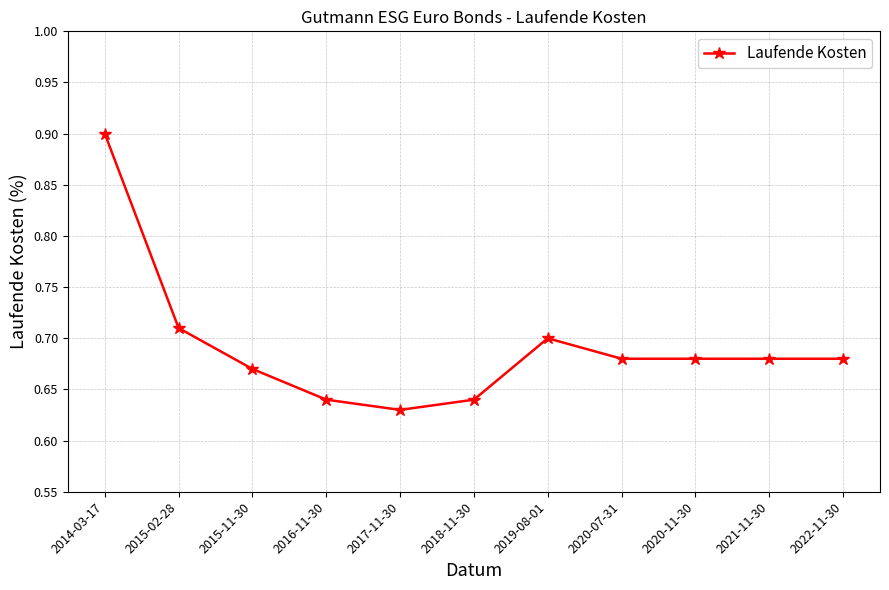

Count the values in the range 0 to 1.

11